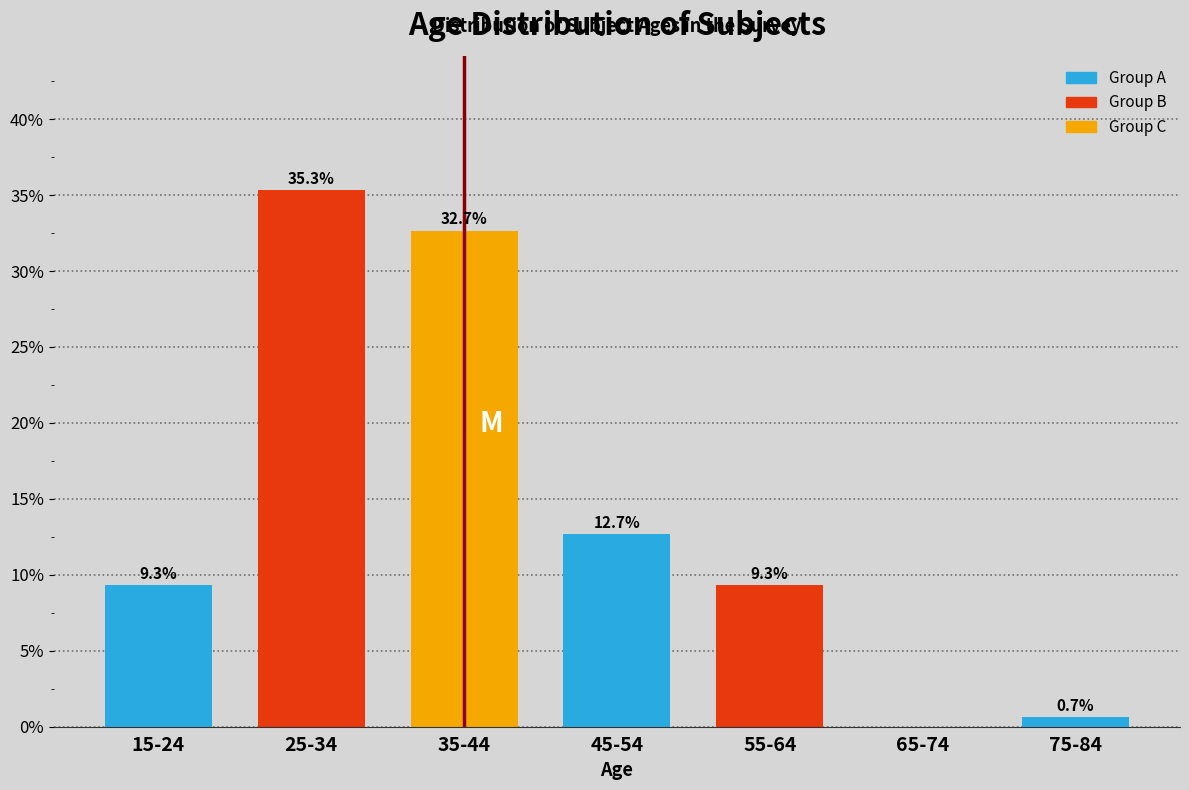

Reading left to right, list all the values displayed in this chart.

15-24=9.3	25-34=35.3	35-44=32.7	45-54=12.7	55-64=9.3	65-74=0.0	75-84=0.7